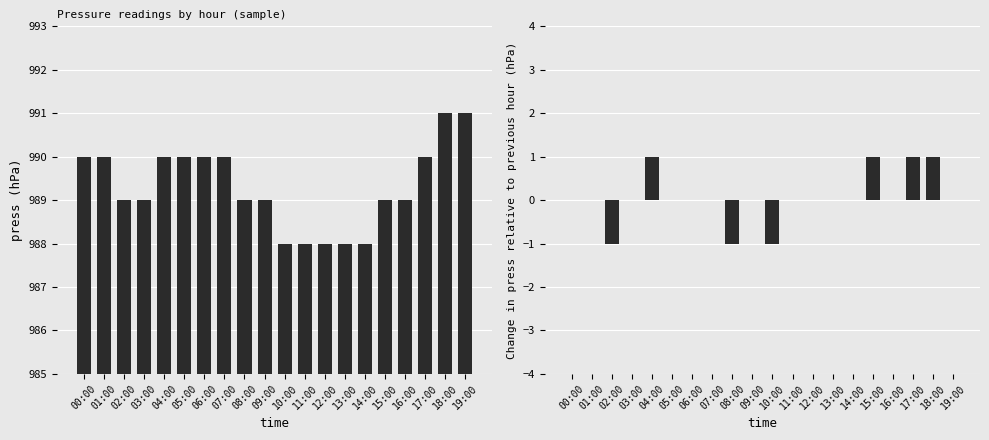

What is the difference between the second highest and second lowest values in the press_diff series?

2